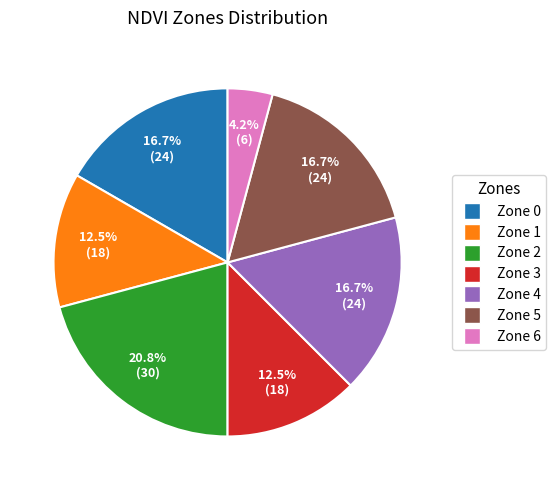

Is it true that Zone 5 is 27% of the pie?

False